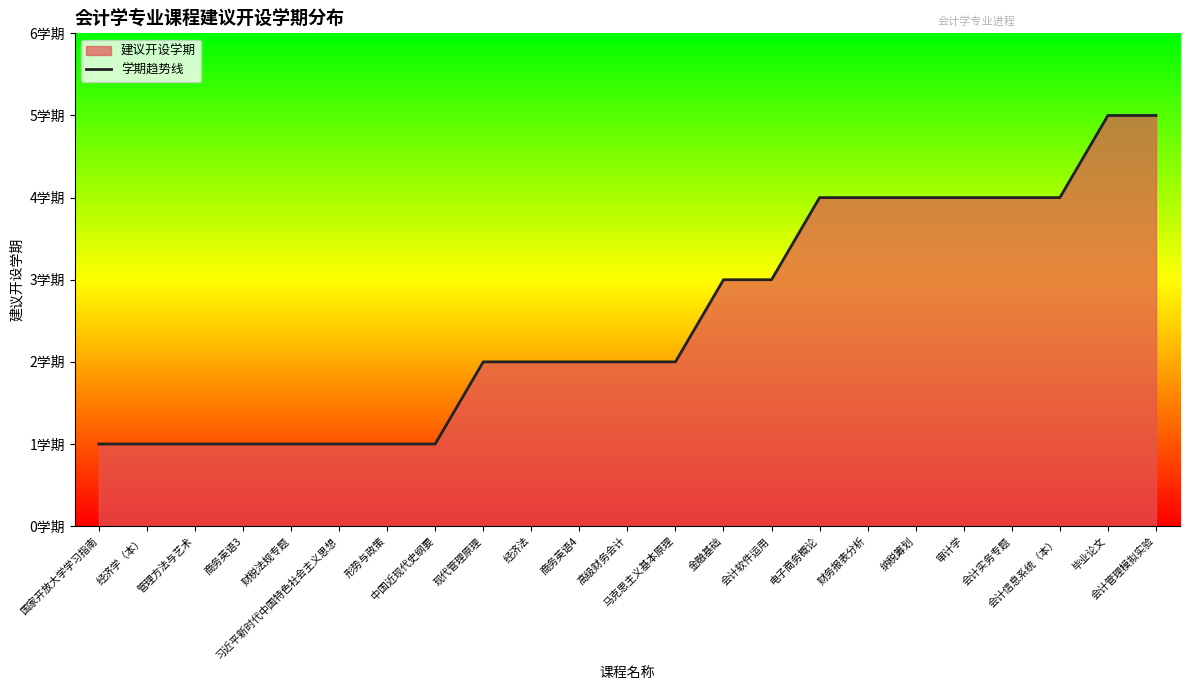

List the labels in order of value, smallest first.

国家开放大学学习指南, 经济学（本）, 管理方法与艺术, 商务英语3, 财税法规专题, 习近平新时代中国特色社会主义思想, 形势与政策, 中国近现代史纲要, 现代管理原理, 经济法, 商务英语4, 高级财务会计, 马克思主义基本原理, 金融基础, 会计软件运用, 电子商务概论, 财务报表分析, 纳税筹划, 审计学, 会计实务专题, 会计信息系统（本）, 毕业论文, 会计管理模拟实验